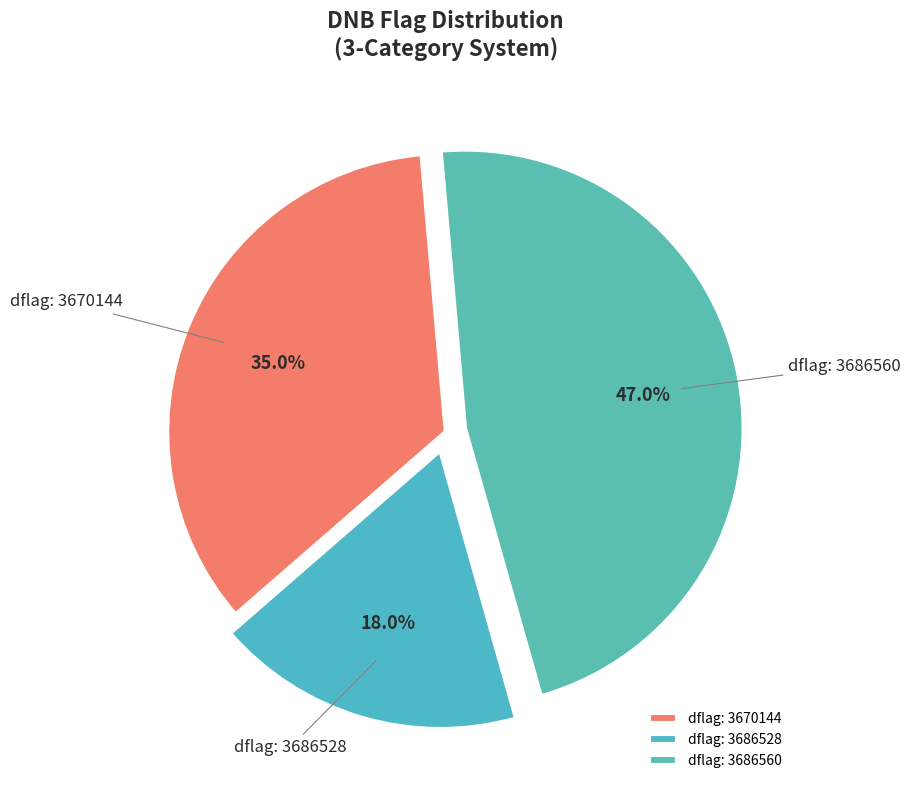

How many slices are in this pie chart?

3